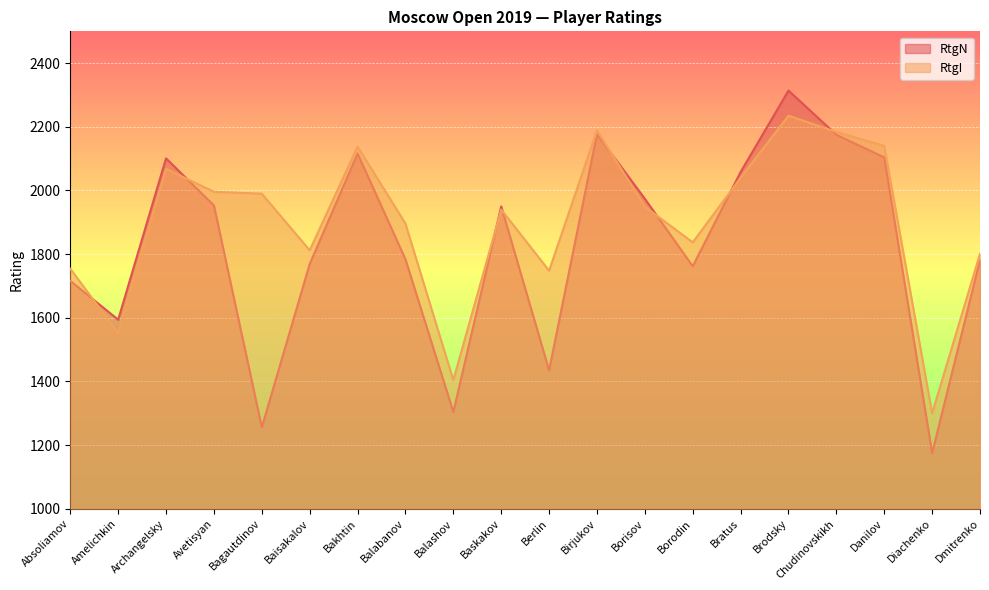

What is the difference between the second highest and minimum values in the RtgN series?

1002